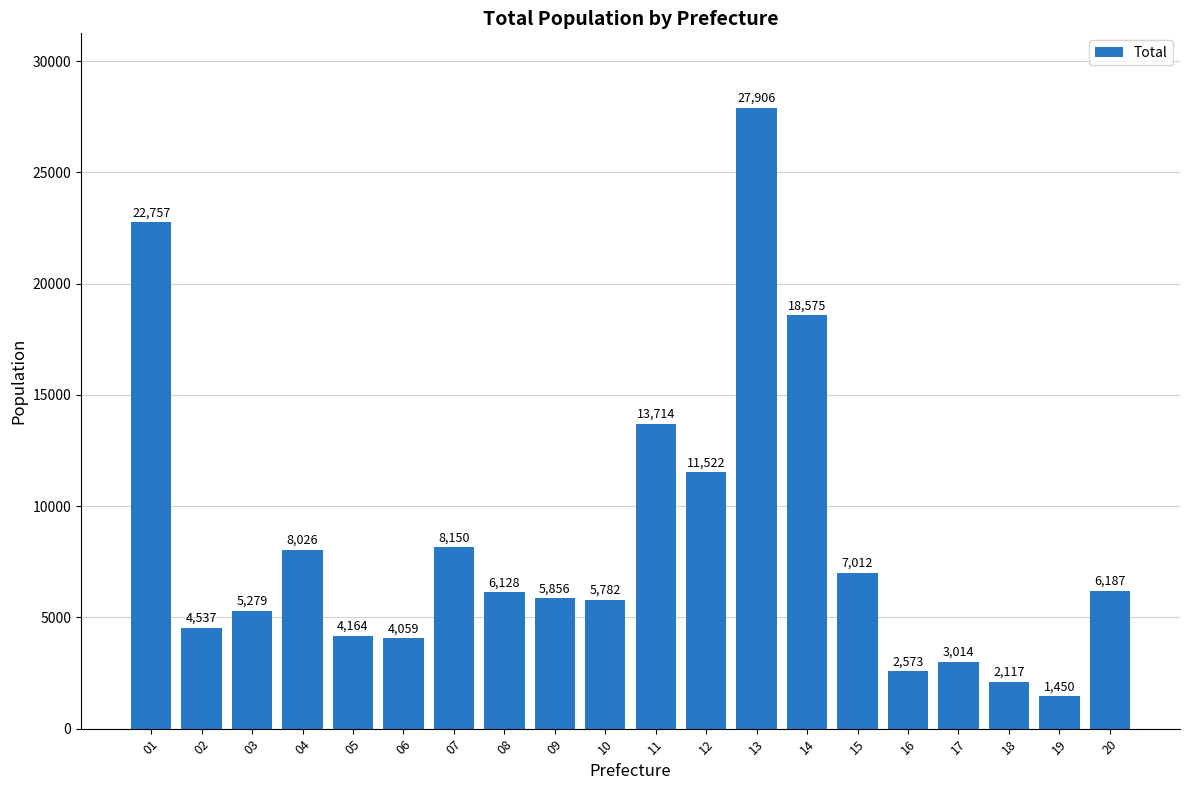

What is the sum of the values at 17 and 03?

8293